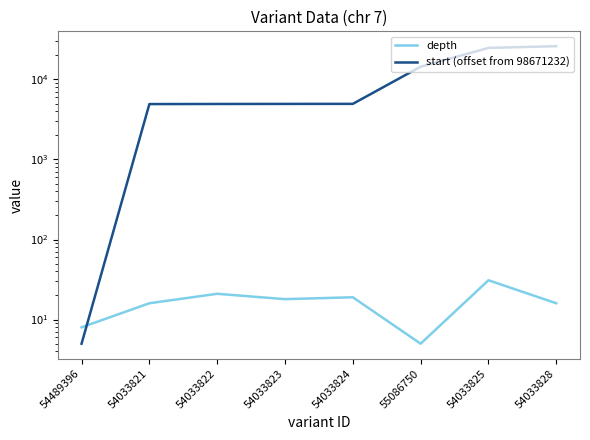

What is the difference between the maximum and minimum values in the depth series?

26